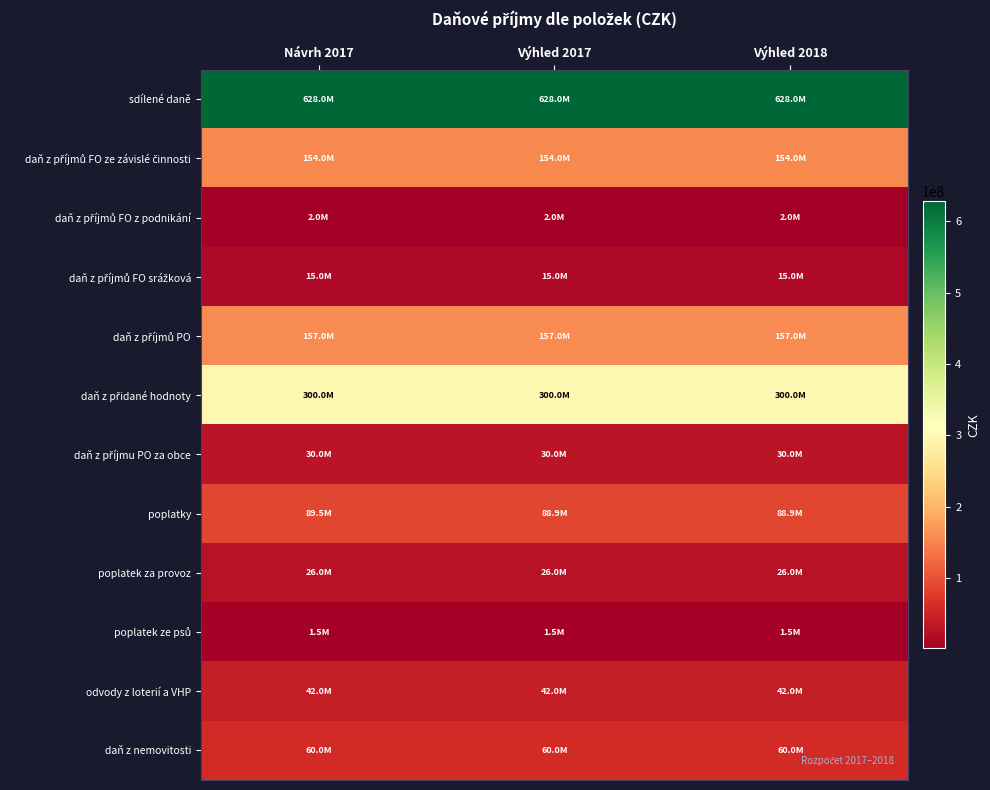

Between Návrh 2017 and Výhled 2018, which series saw the biggest shift?

poplatky